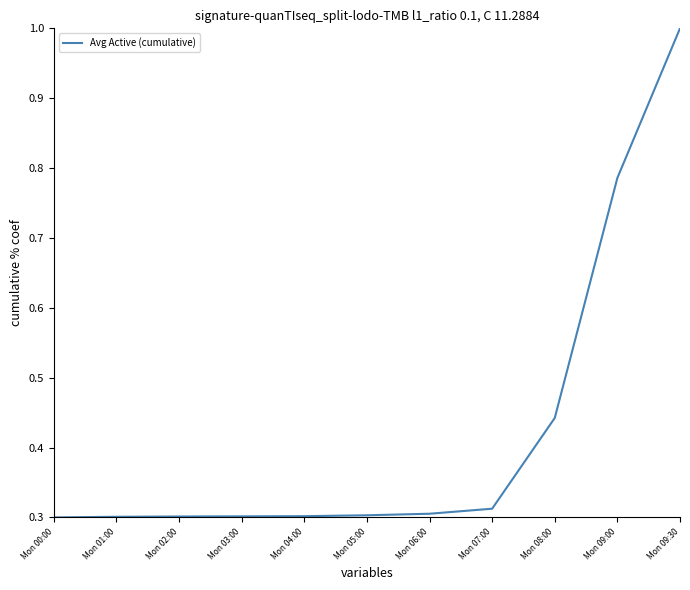

What is the sum of all values?

4.7